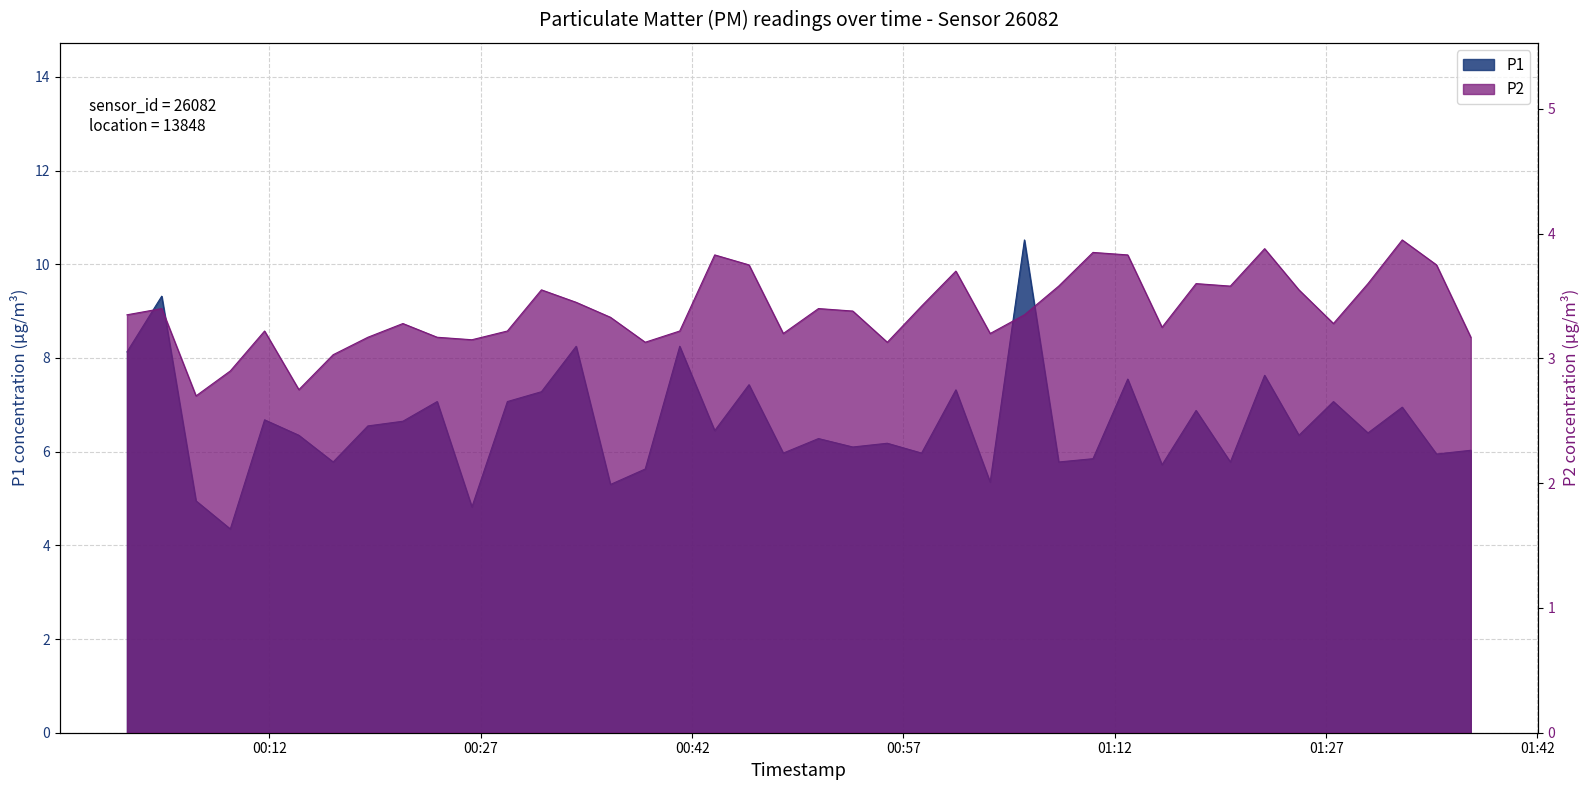

At how many categories does at least one series exceed 3?

40